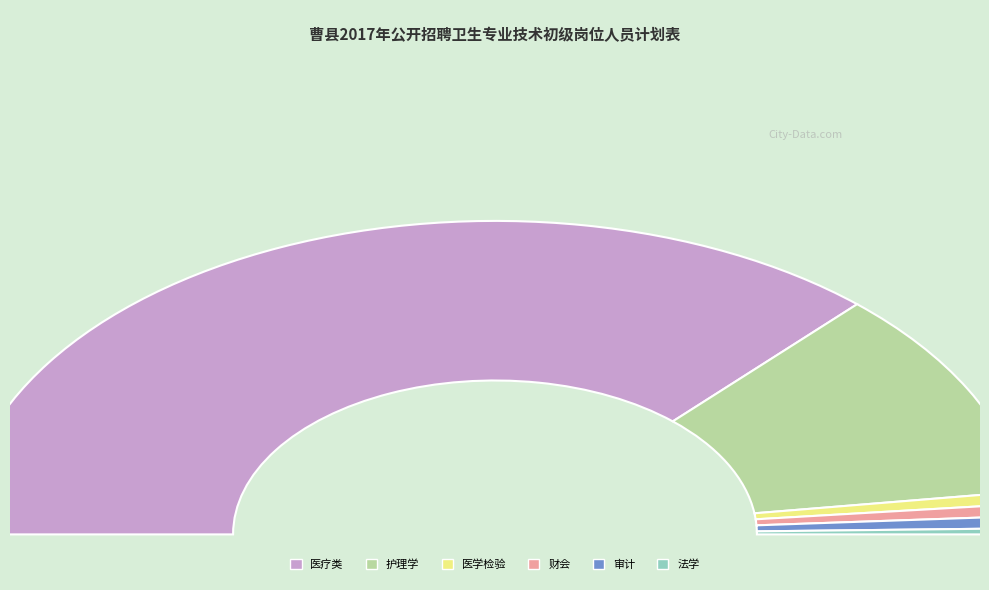

How many segments does this pie chart have?

6